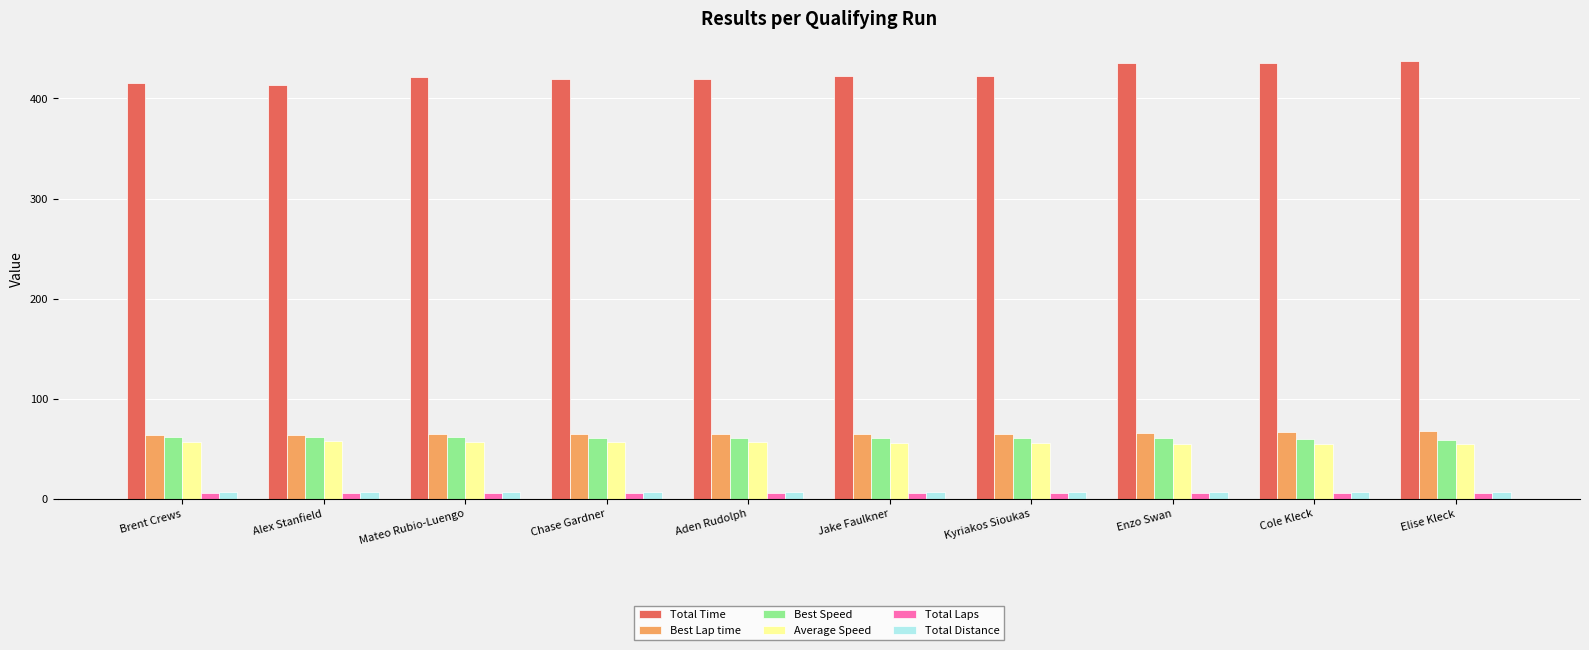

What is the total value across all series at Chase Gardner?

614.3